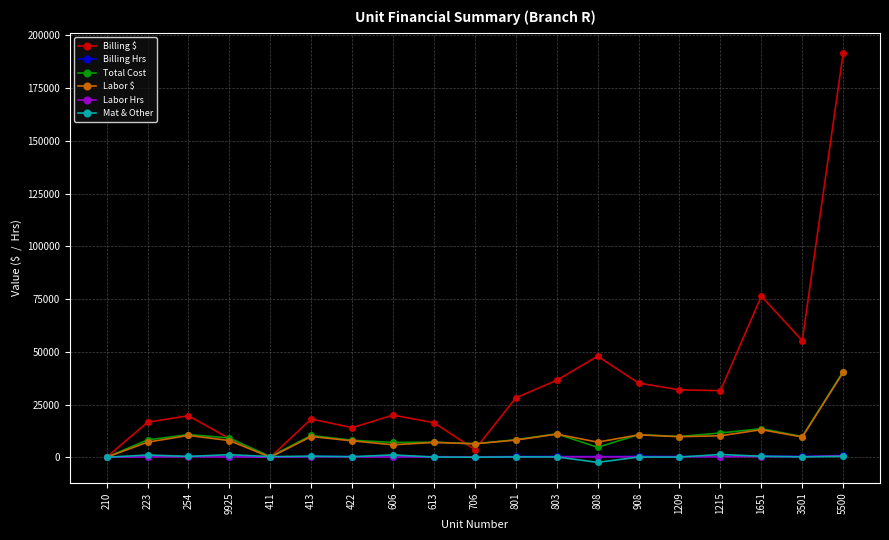

The value of Total Cost at 706 is 6382.8. True or false?

True